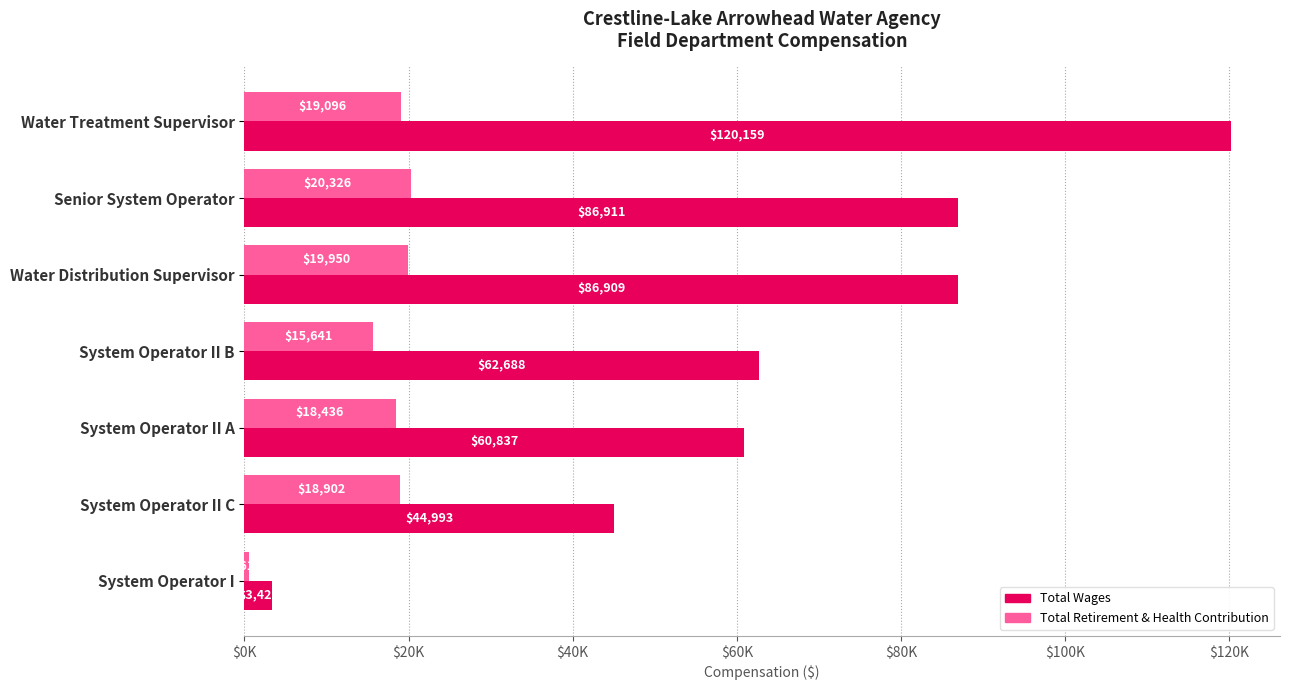

What are all the series names shown in the legend?

Total Wages, Total Retirement & Health Contribution